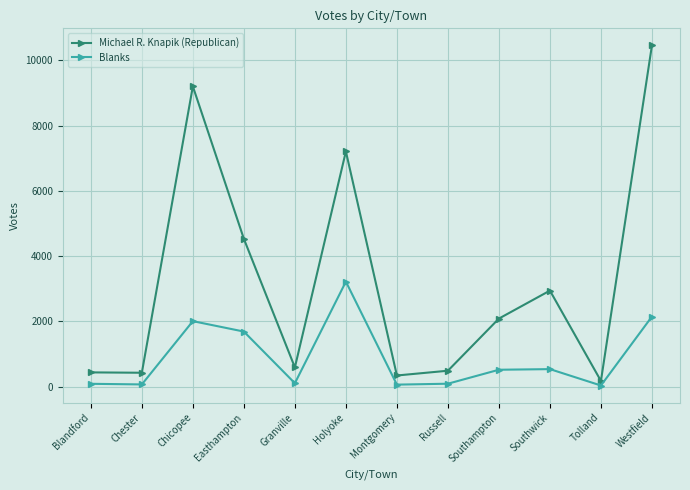

Is it true that Michael R. Knapik (Republican) equals 15648 at Westfield?

False